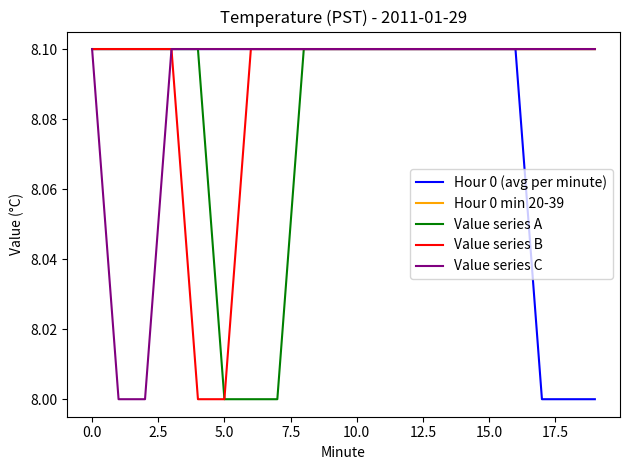

What is the greatest value displayed?

8.1